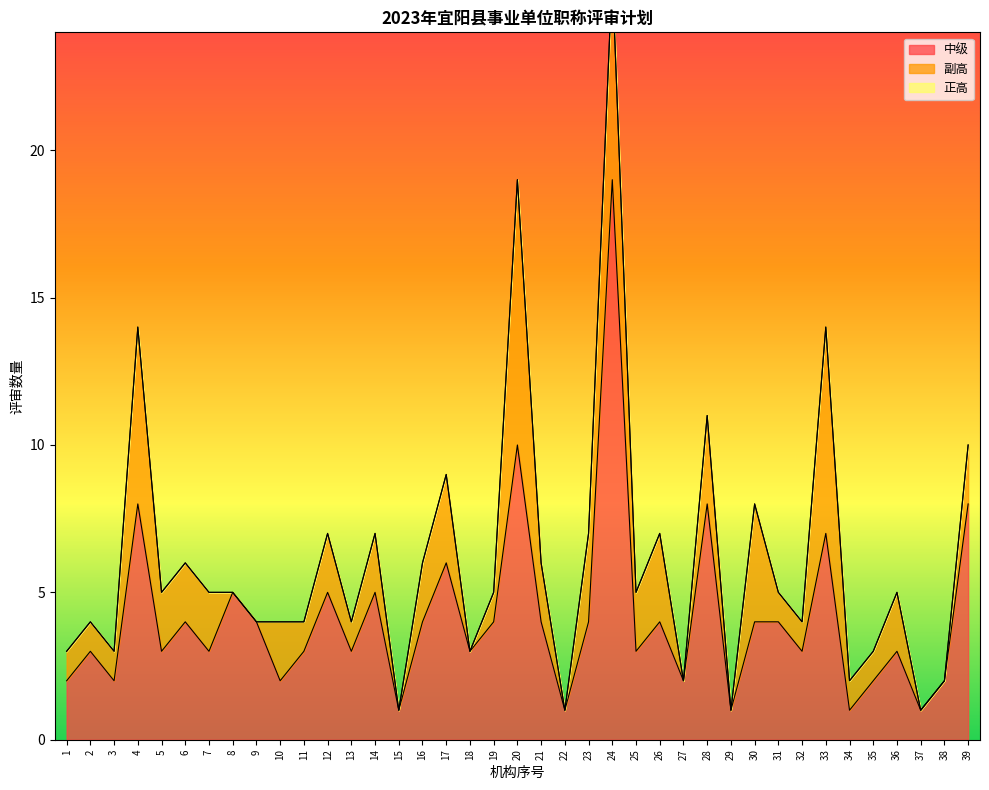

Which series has the widest spread of values?

中级